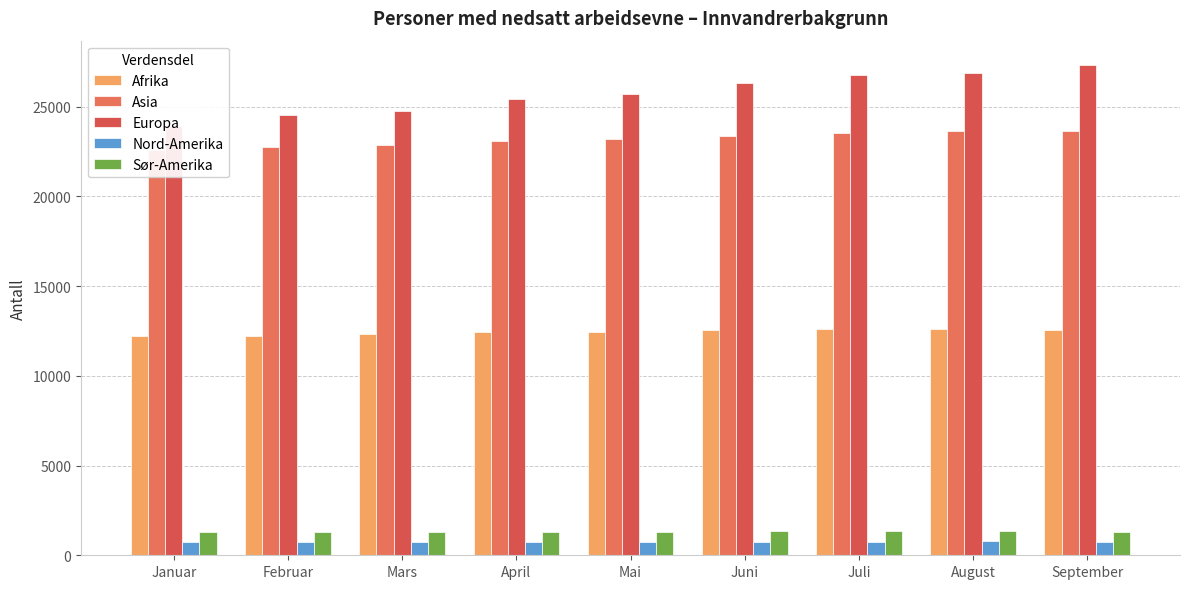

What is the label of the 8th bar from the right?

Februar